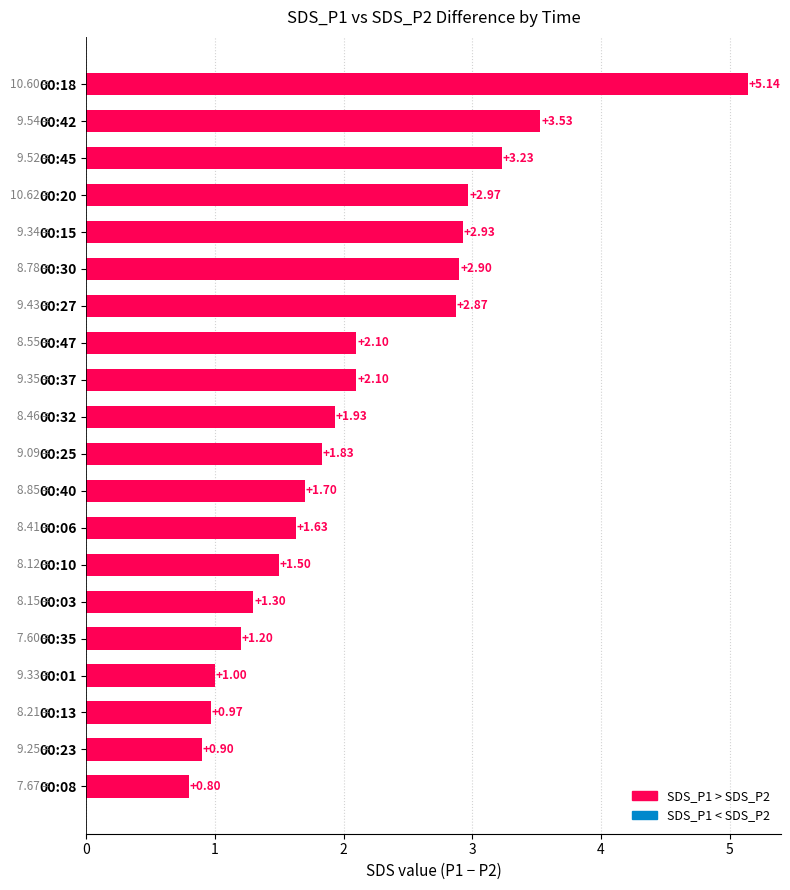

Between 00:03 and 00:35, which is larger?

00:03